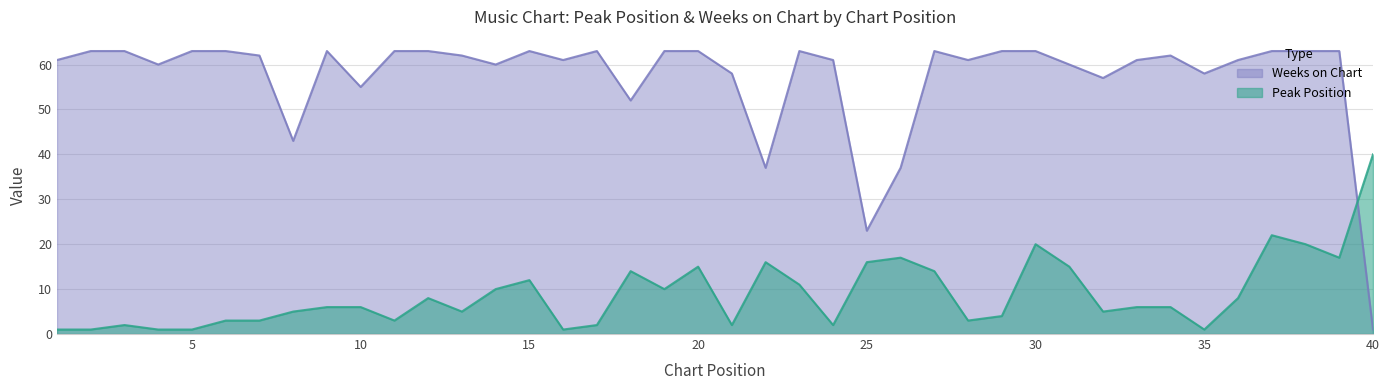

Rank the categories by Peak Position value from highest to lowest.

40, 37, 30, 38, 26, 39, 22, 25, 20, 31, 18, 27, 15, 23, 14, 19, 12, 36, 9, 10, 33, 34, 8, 13, 32, 29, 6, 7, 11, 28, 3, 17, 21, 24, 1, 2, 4, 5, 16, 35